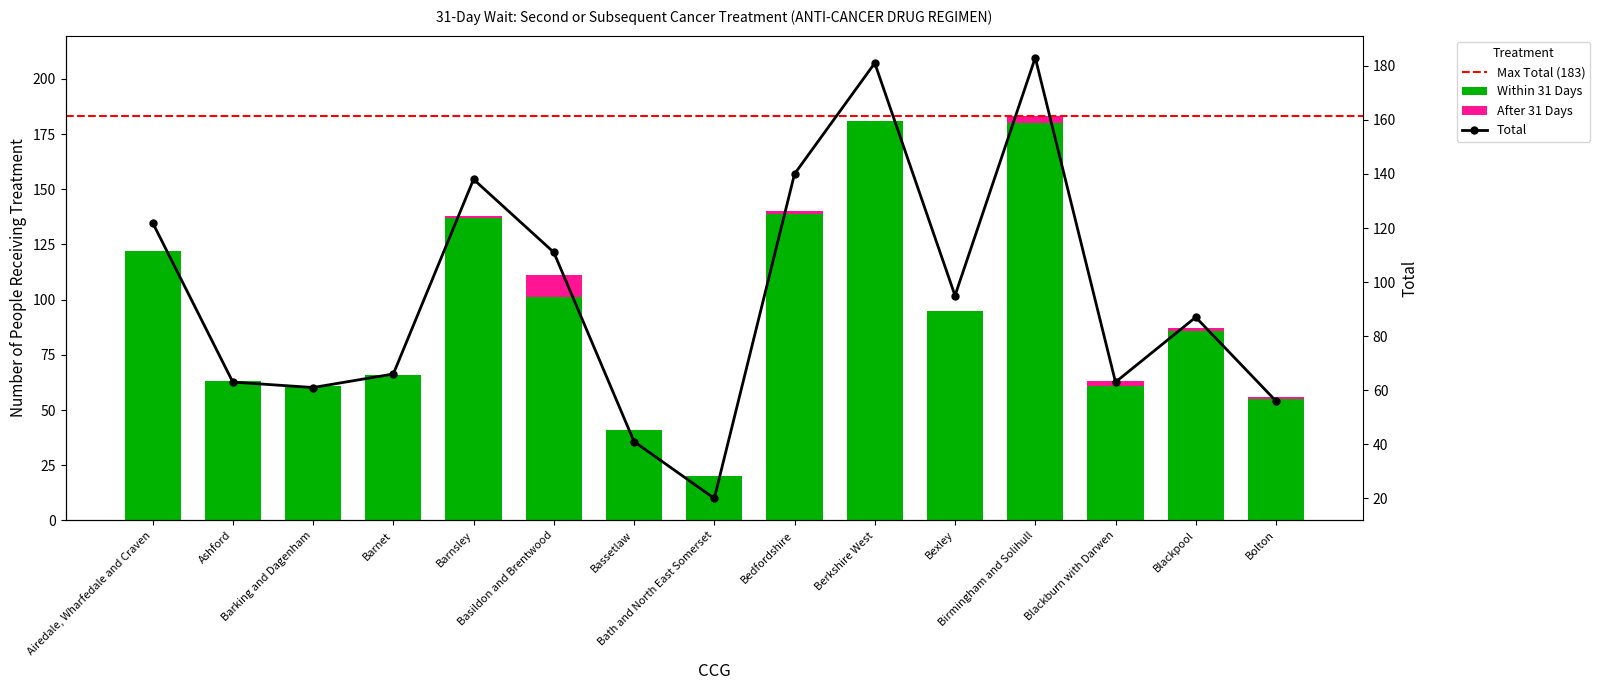

The value of Within 31 Days at Basildon and Brentwood is 160. True or false?

False